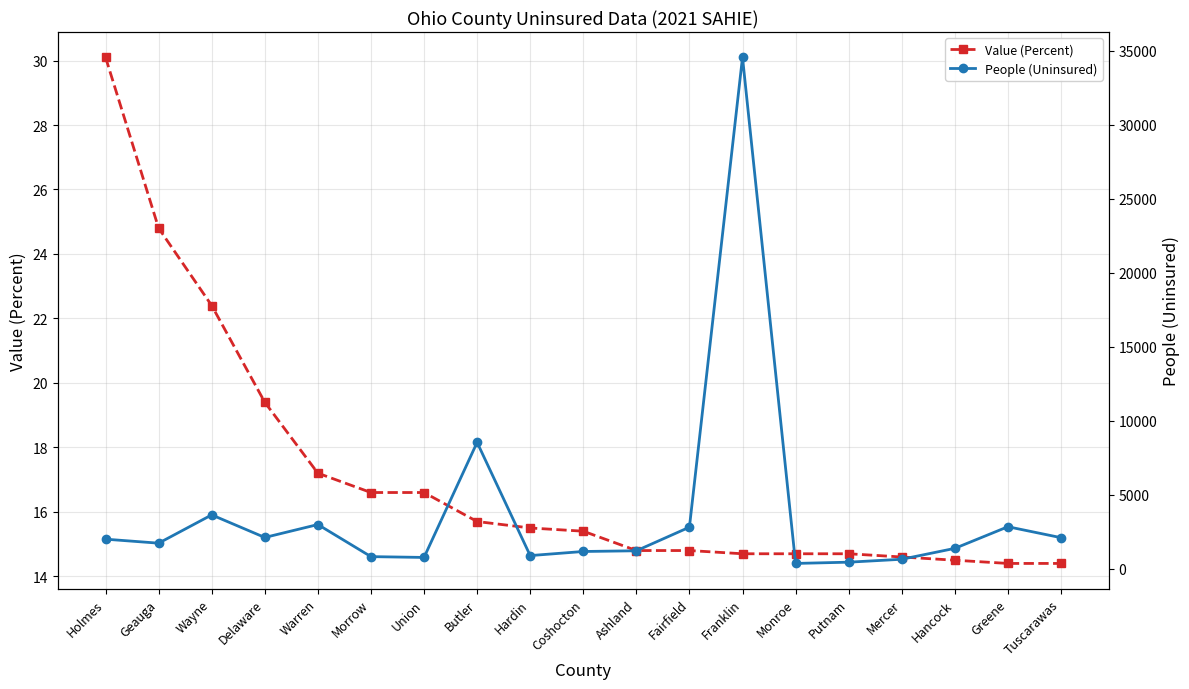

How many values in the Value (Percent) series exceed 15?

10